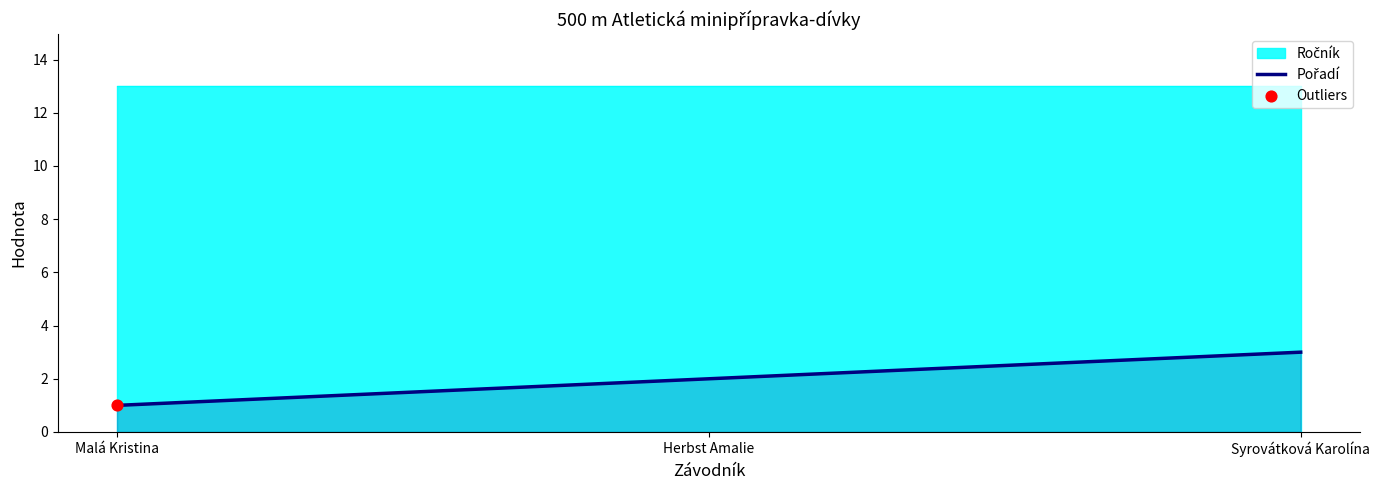

Approximately how many times larger is the value at Syrovátková Karolína compared to Malá Kristina?

3.0